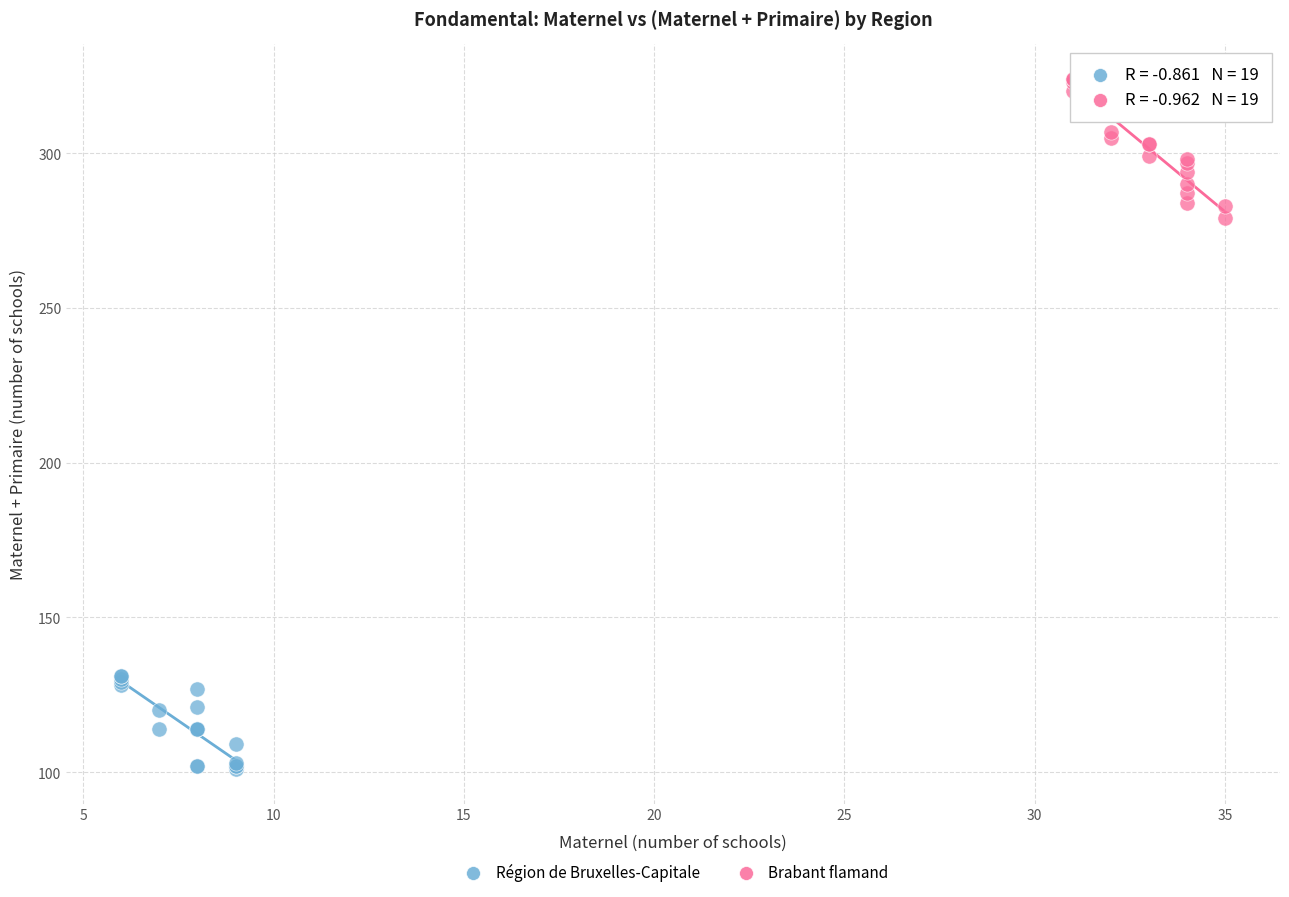

Which series reaches the maximum Y coordinate?

Brabant flamand